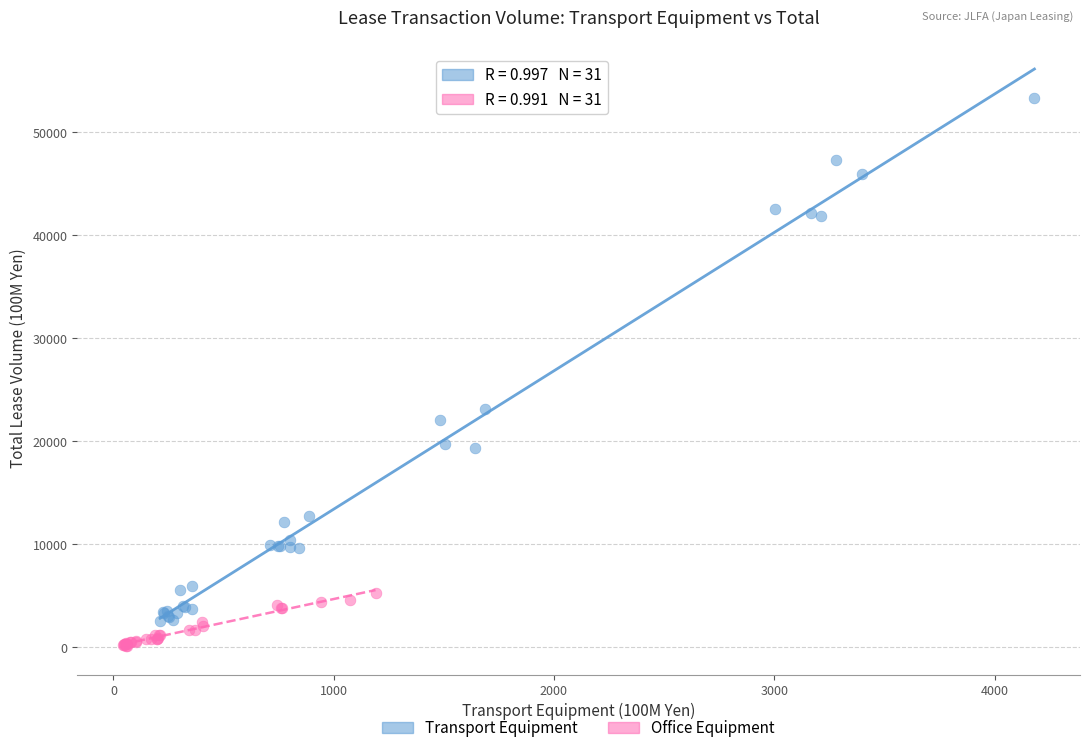

What are all the series names shown in the legend?

Transport Equipment, Office Equipment